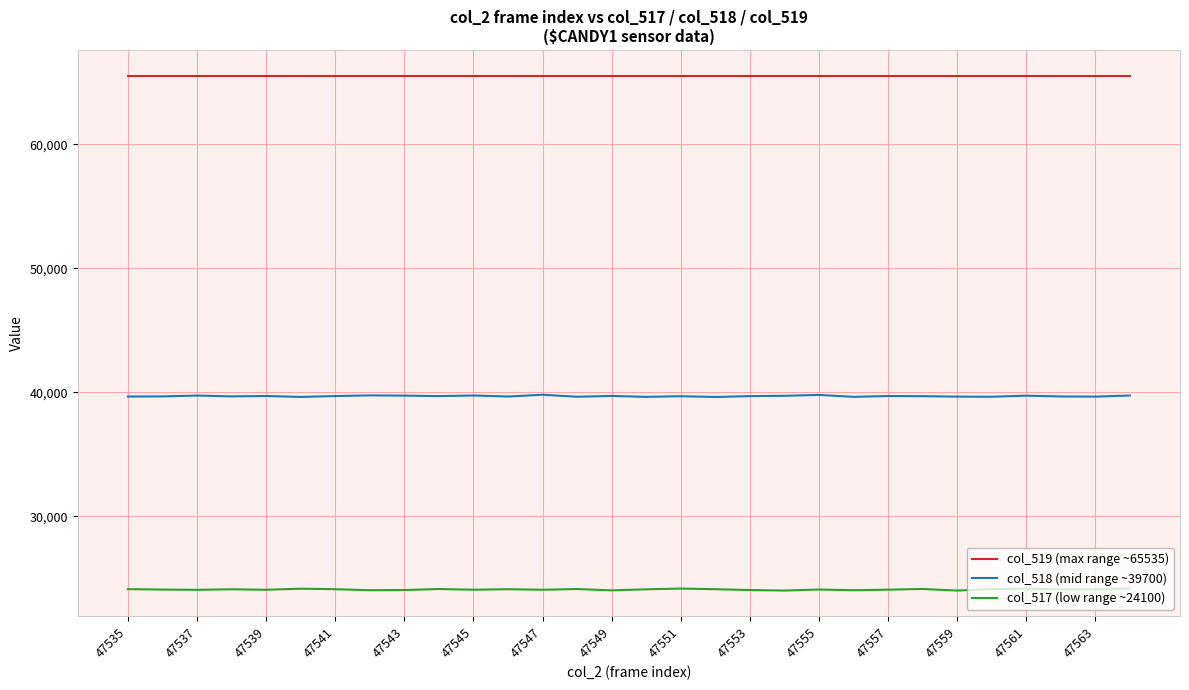

What is the greatest value displayed?

65535